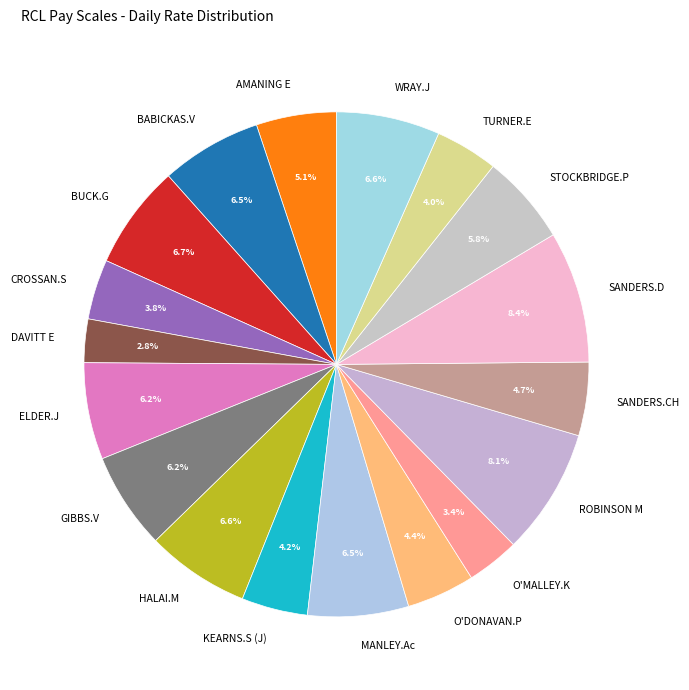

Does any single category account for the majority?

No